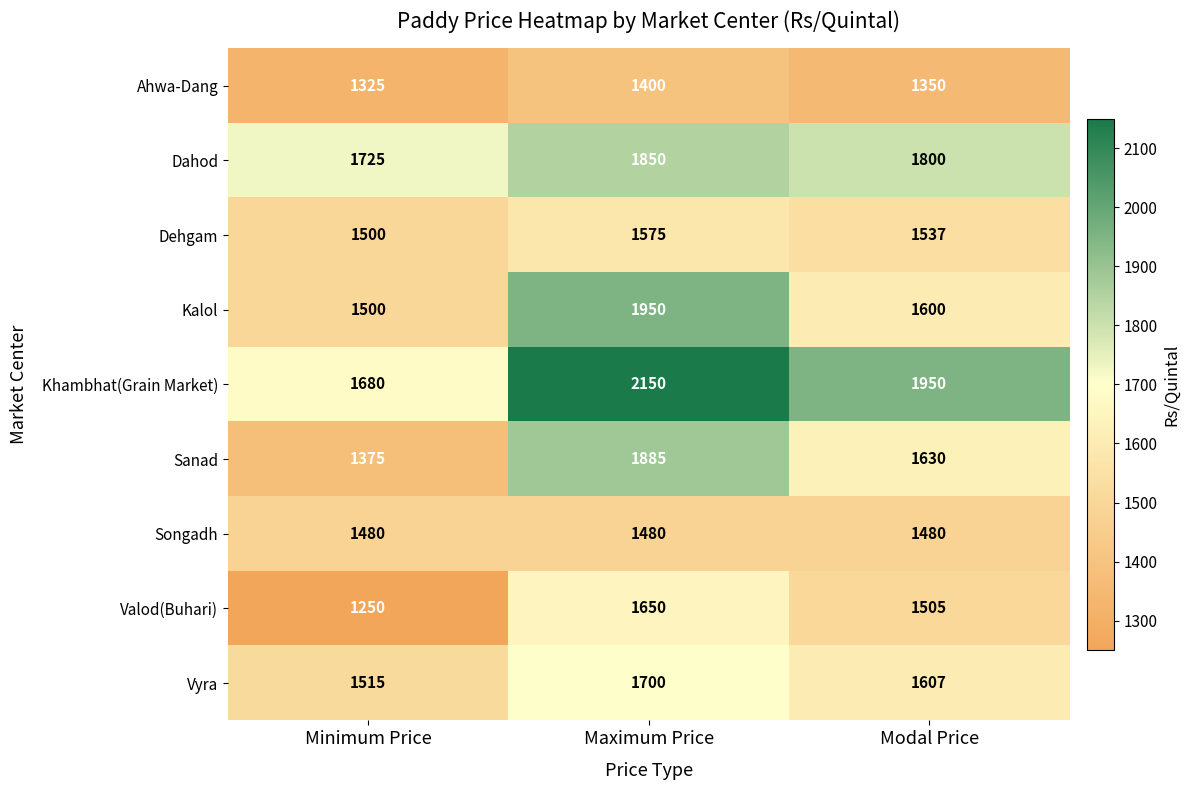

The Songadh series shows 1480 at Modal Price. True or false?

True